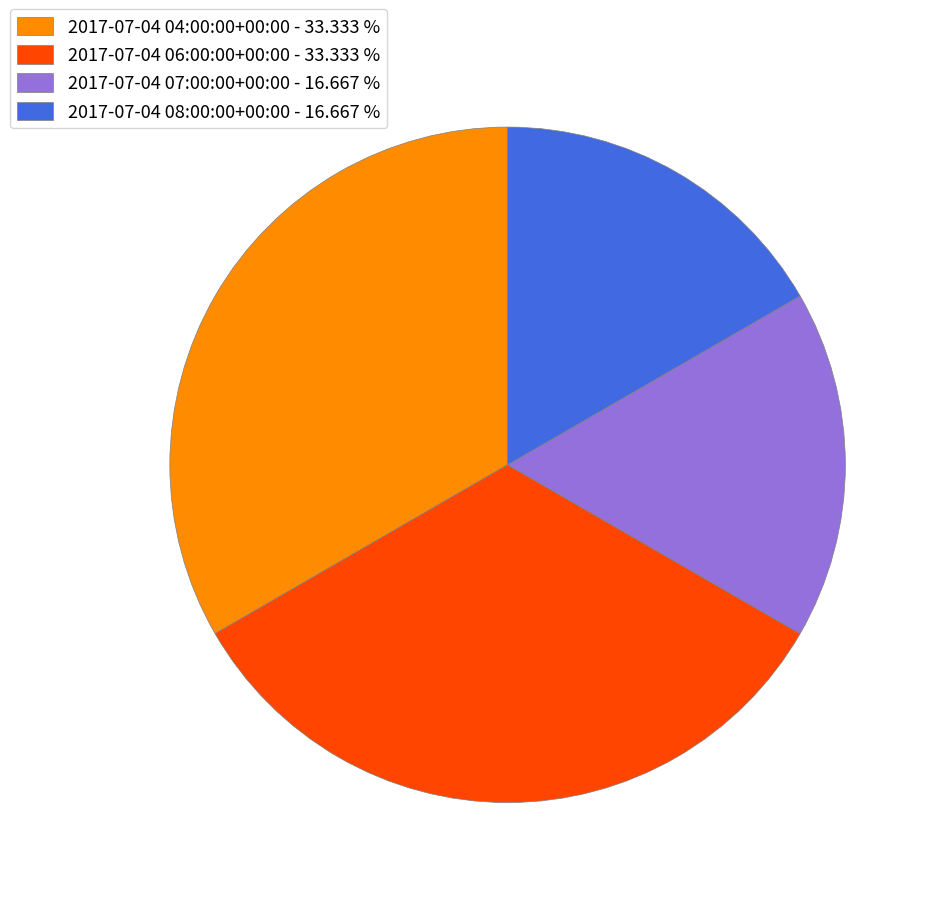

What is the ratio of the value at 2017-07-04 06:00:00+00:00 - 33.333 % to the value at 2017-07-04 08:00:00+00:00 - 16.667 %?

2.0